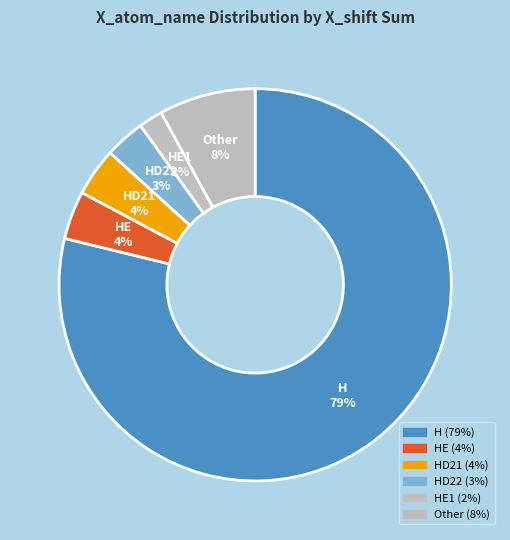

Combined, do HE1 and HE account for over 50%?

No